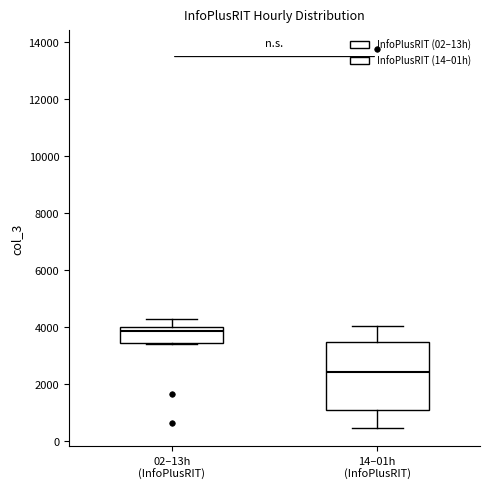

Which box has the highest median line?

02–13h (InfoPlusRIT)